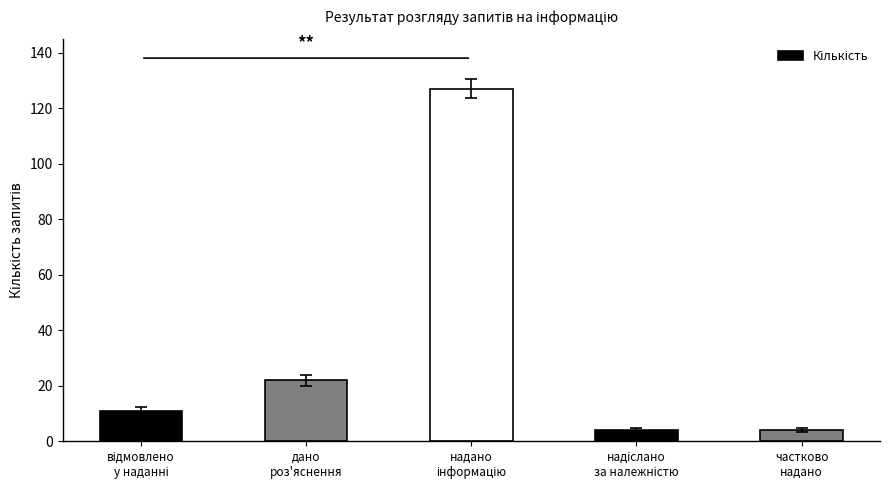

What is the sum of all values?

168